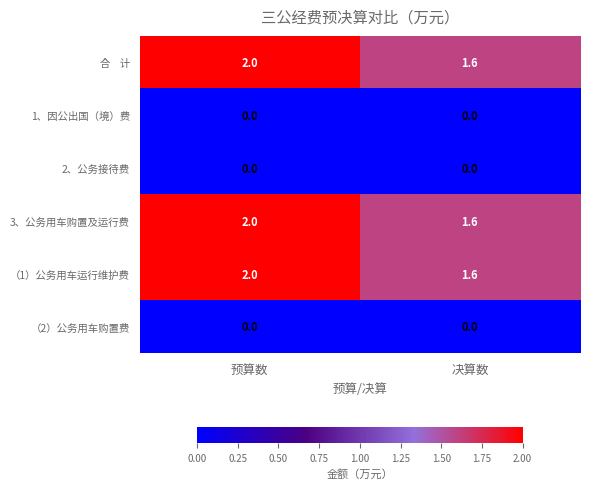

What is the sum of the 3、公务用车购置及运行费 values at 预算数 and 决算数?

3.6